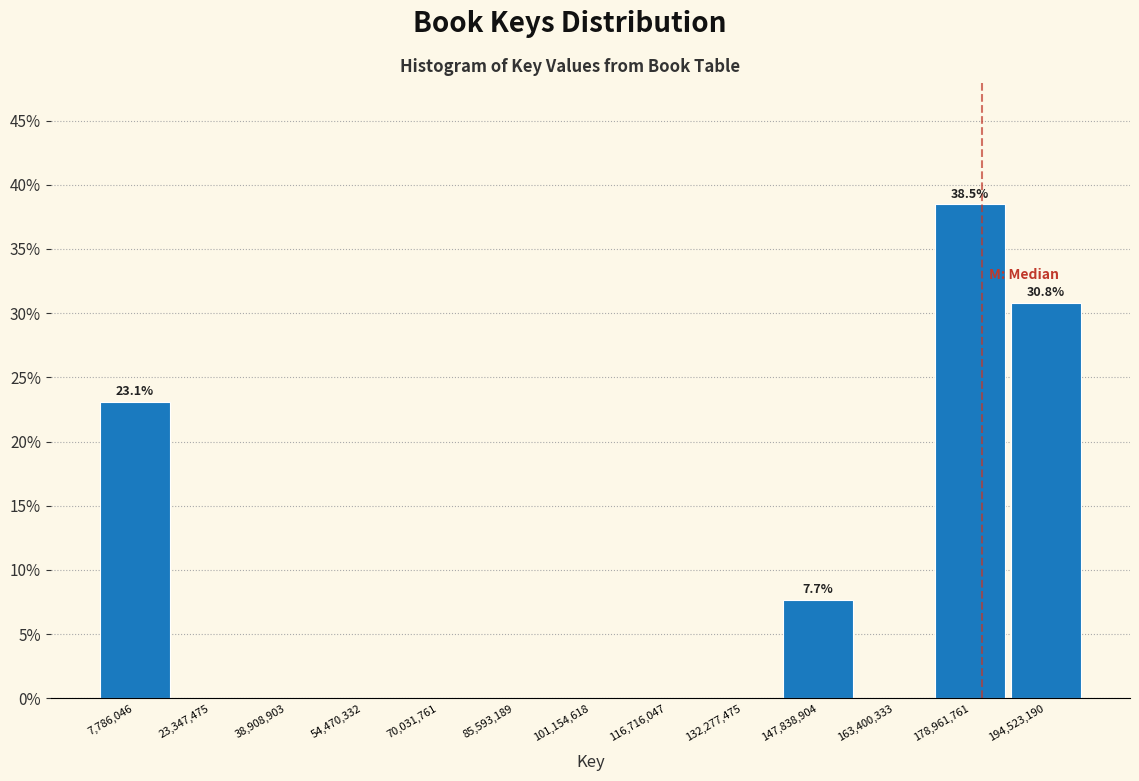

Over which range of the x-axis is the bar tallest?

172000000 to 186000000